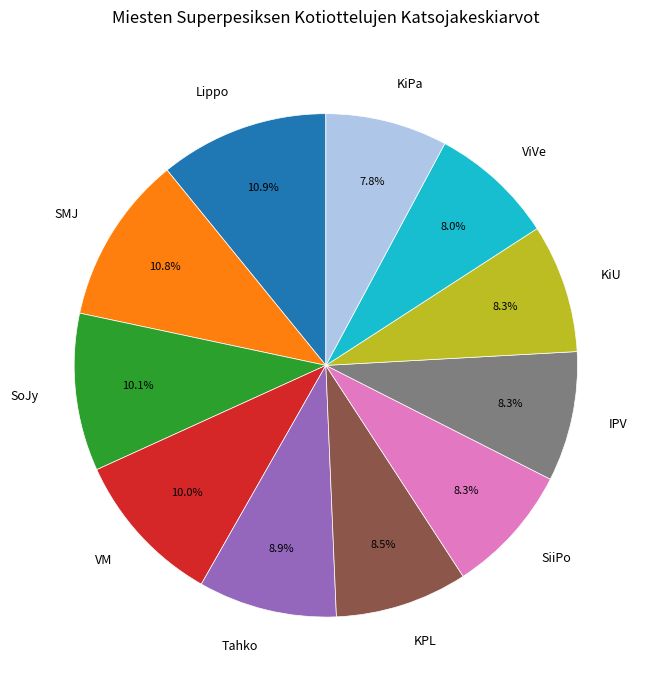

Does any single category account for the majority?

No